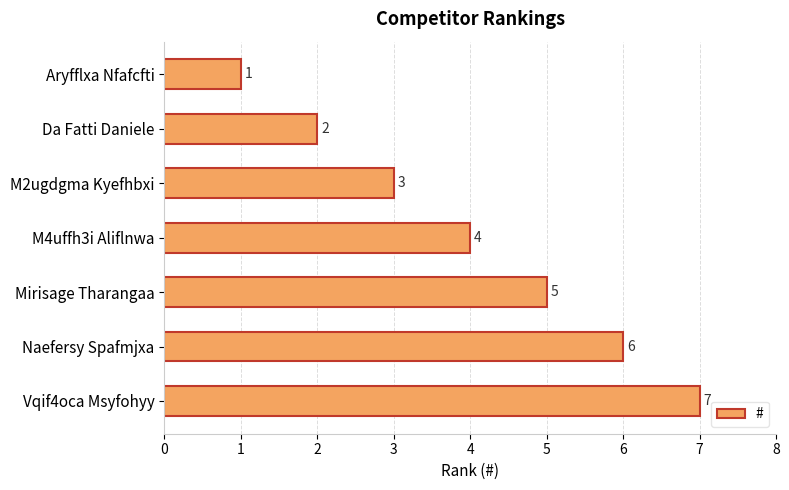

Does the chart contain any negative values?

No